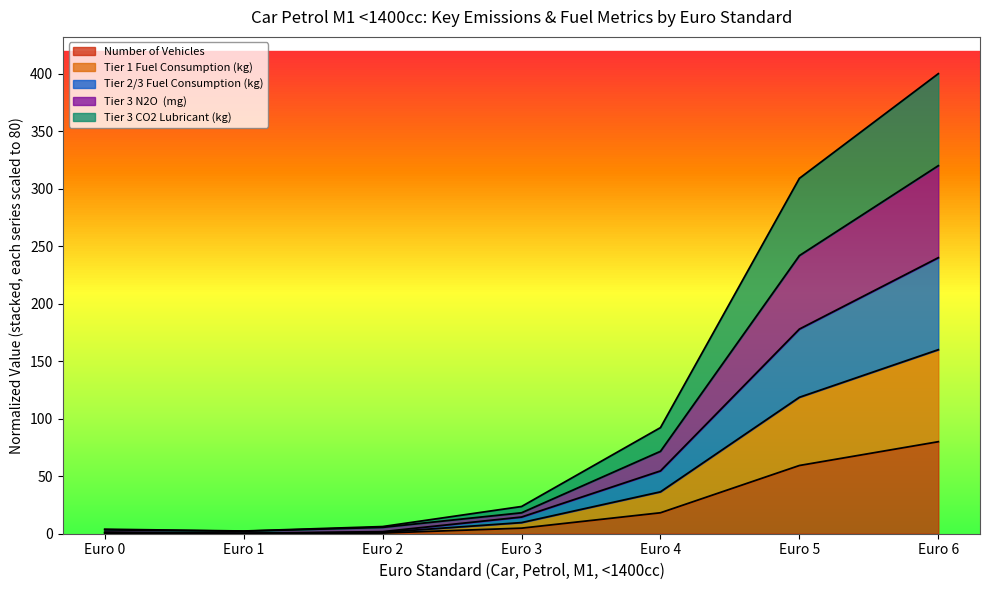

What is the difference between the highest and lowest values at Euro 6?

320.0